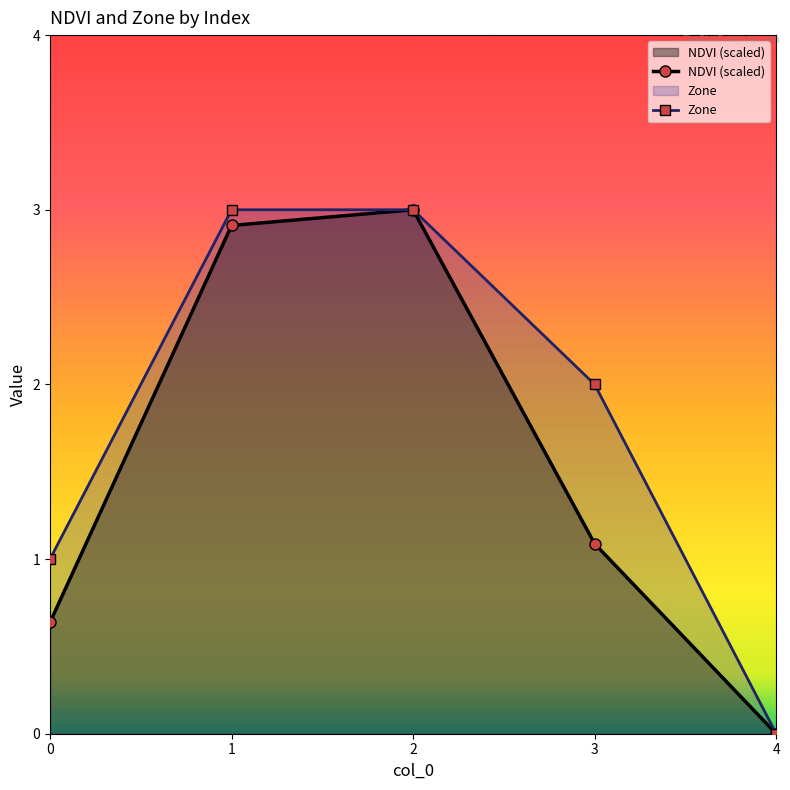

List the series in order of their peak value, highest first.

NDVI (scaled), Zone